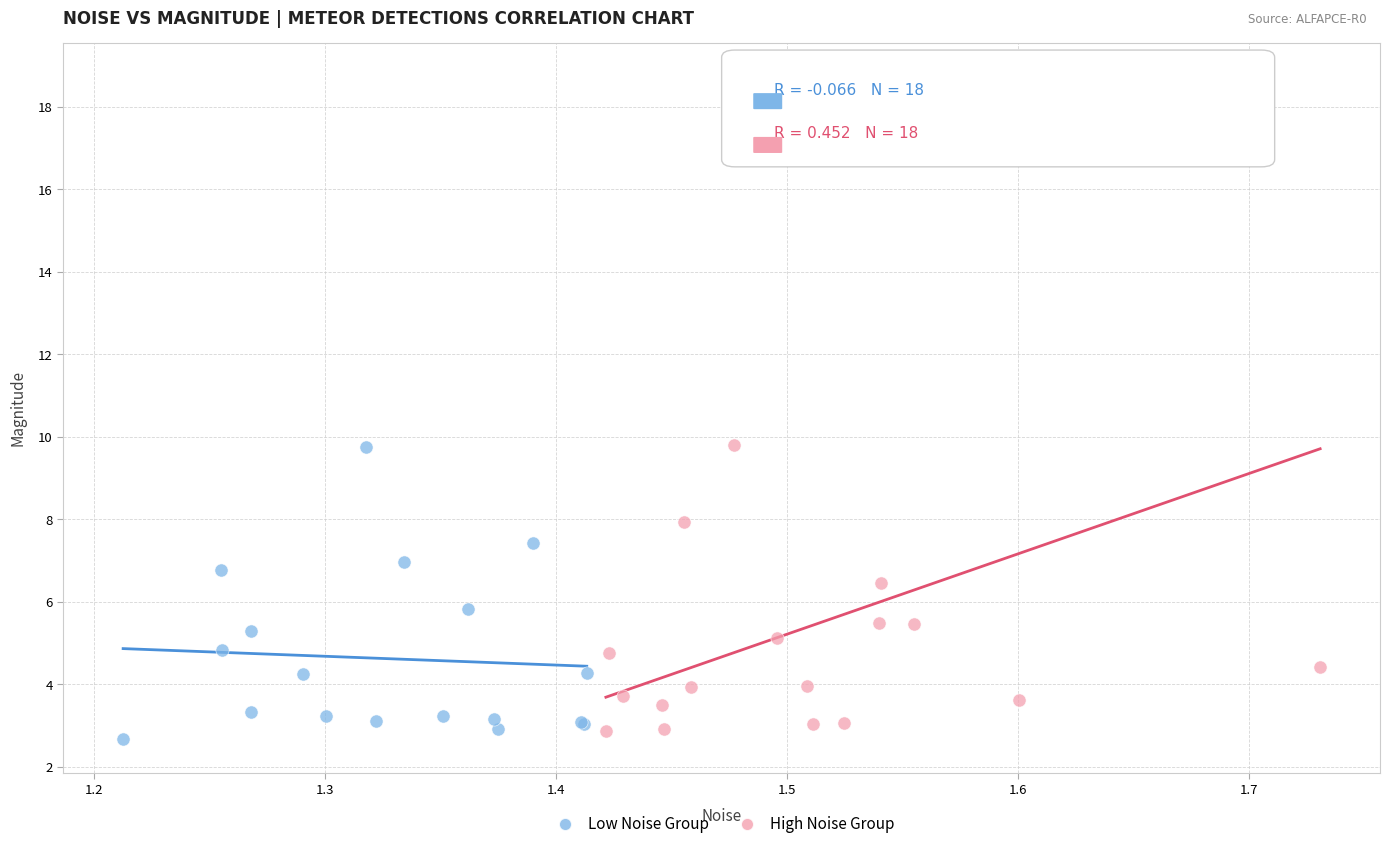

Which series has the widest spread of Y values?

High Noise Group